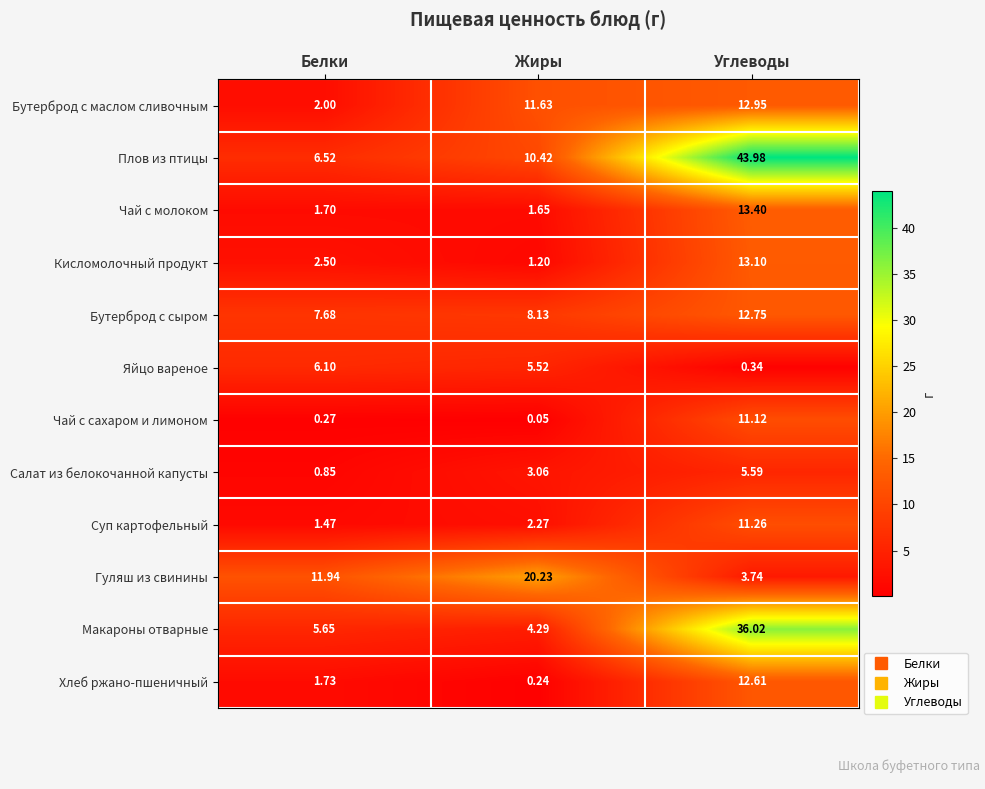

Rank the series at Жиры from lowest to highest value.

Чай с сахаром и лимоном, Хлеб ржано-пшеничный, Кисломолочный продукт, Чай с молоком, Суп картофельный, Салат из белокочанной капусты, Макароны отварные, Яйцо вареное, Бутерброд с сыром, Плов из птицы, Бутерброд с маслом сливочным, Гуляш из свинины